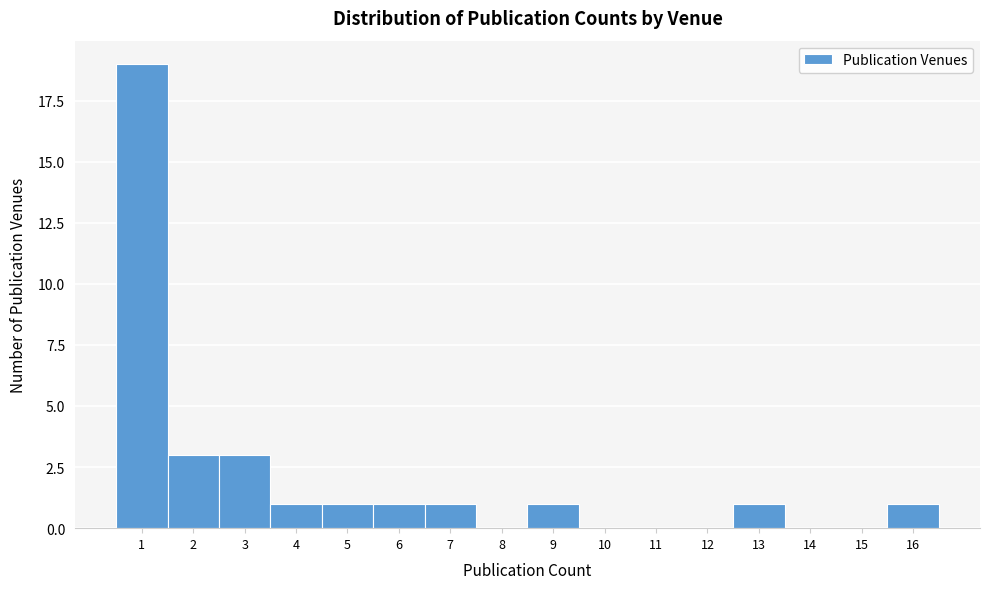

Reading left to right, transcribe this chart: for each bar, give the range it covers on the x-axis and its height. The values are not printed on the chart, so give them approximately, as read against the axis.

0.5 to 1.5: 19
1.5 to 2.5: 3
2.5 to 3.5: 3
3.5 to 4.5: 1
4.5 to 5.5: 1
5.5 to 6.5: 1
6.5 to 7.5: 1
7.5 to 8.5: 0
8.5 to 9.5: 1
9.5 to 10.5: 0
10.5 to 11.5: 0
11.5 to 12.5: 0
12.5 to 13.5: 1
13.5 to 14.5: 0
14.5 to 15.5: 0
15.5 to 16.5: 1